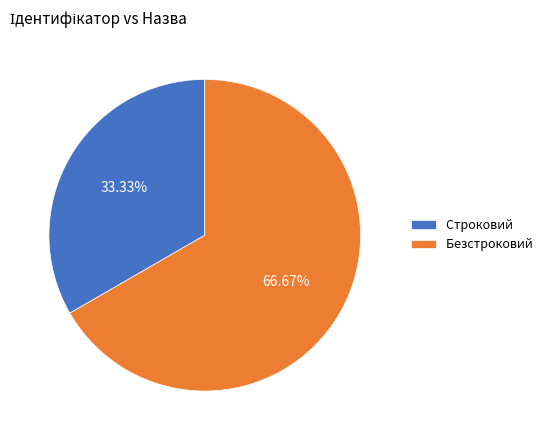

What is the smallest slice in the pie chart?

Строковий